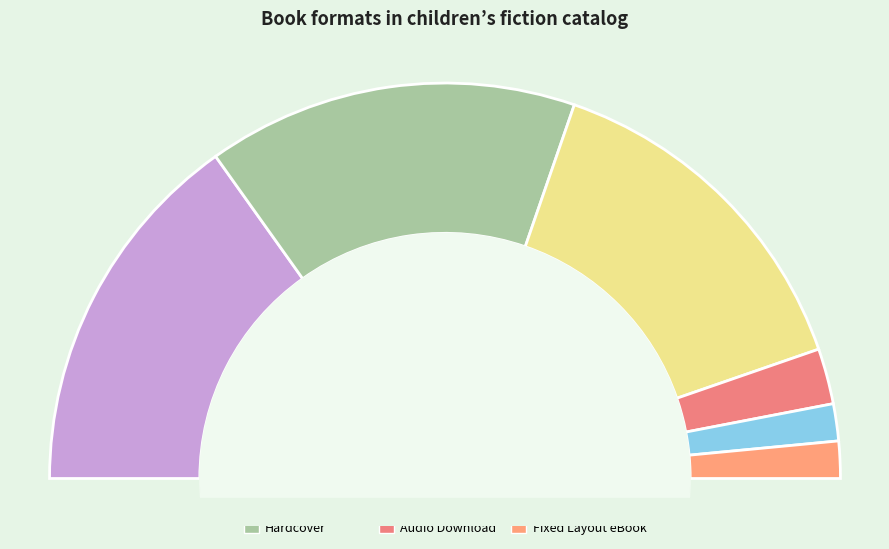

Which slice is the largest?

Trade Paperback